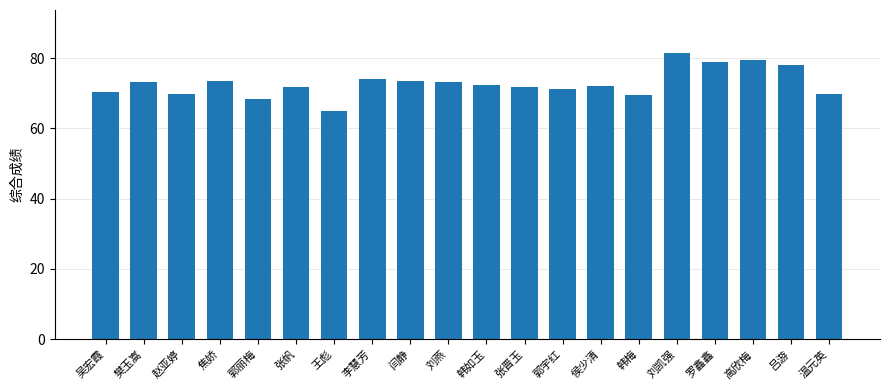

What is the value of the 3rd bar from the left?

69.7